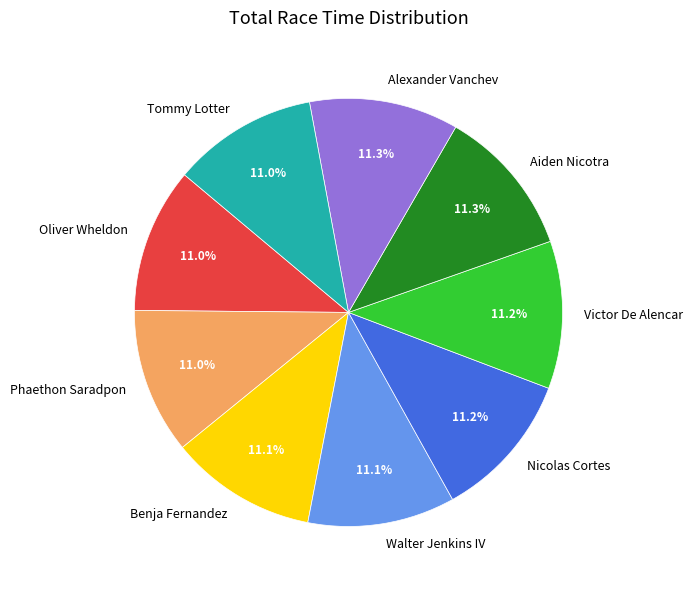

Approximately how many times larger is the value at Tommy Lotter compared to Aiden Nicotra?

1.0